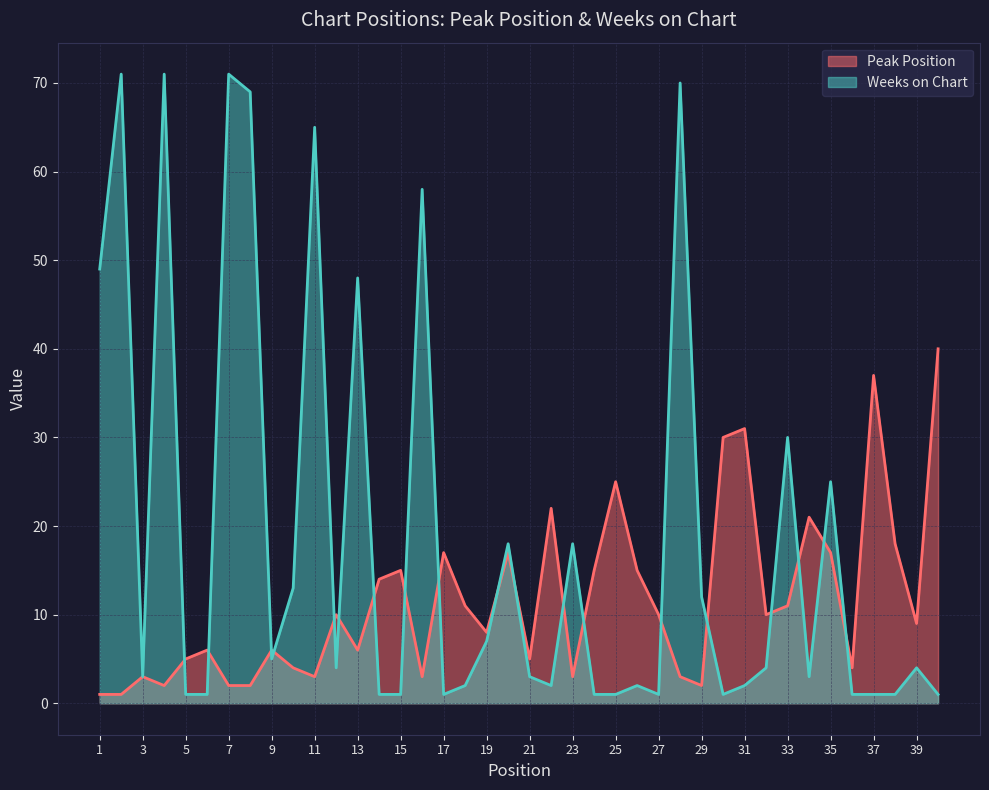

Reading left to right, what are all the values shown in this chart?

Peak Position: 1	1	3	2	5	6	2	2	6	4	3	10	6	14	15	3	17	11	8	17	5	22	3	15	25	15	10	3	2	30	31	10	11	21	17	4	37	18	9	40
Weeks on Chart: 49	71	3	71	1	1	71	69	5	13	65	4	48	1	1	58	1	2	7	18	3	2	18	1	1	2	1	70	12	1	2	4	30	3	25	1	1	1	4	1